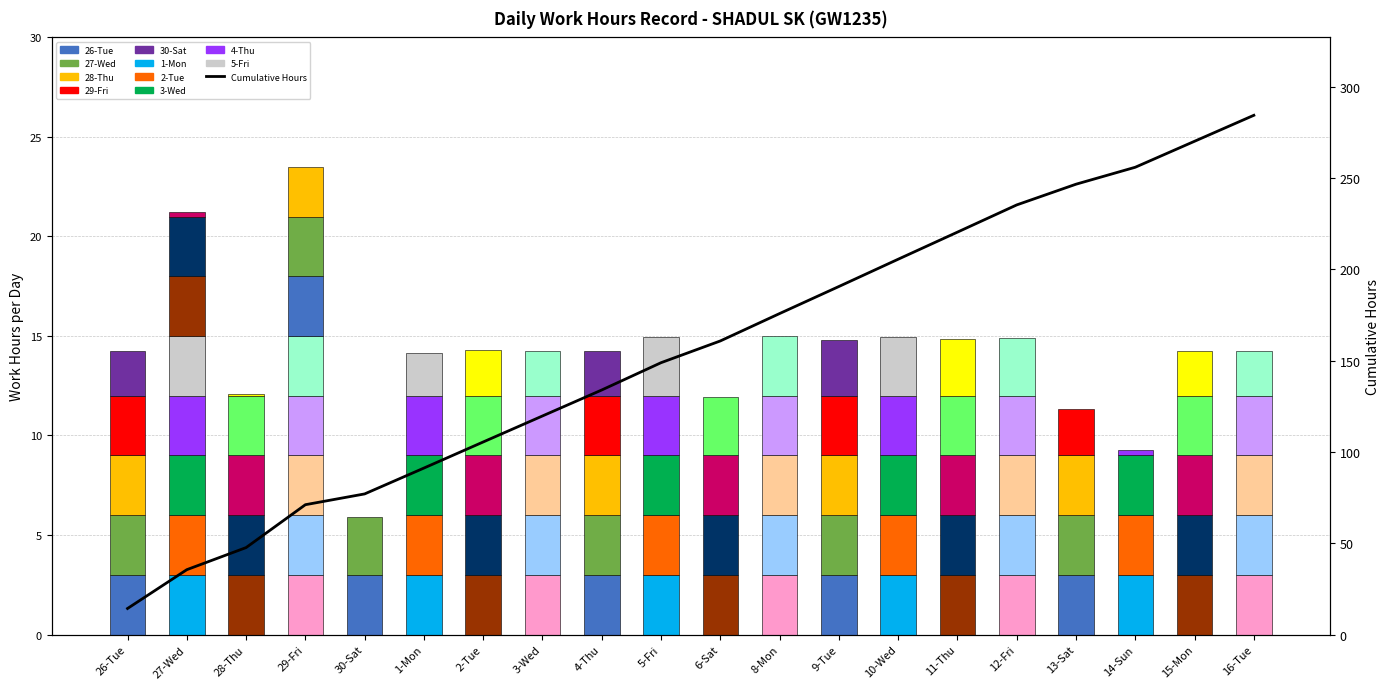

True or false: the data shows 246.6 at 13-Sat.

True